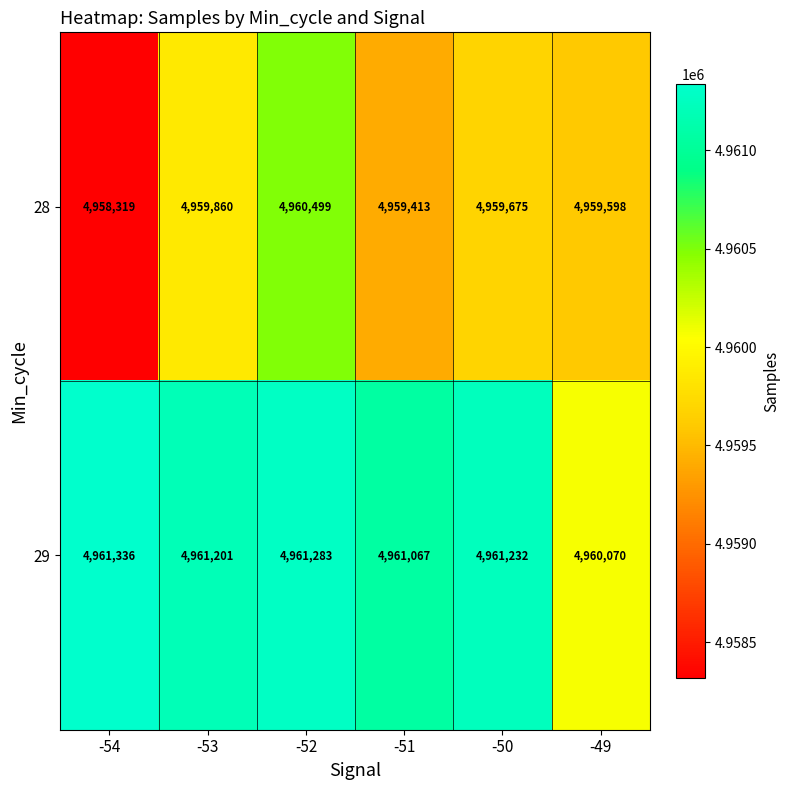

What is the greatest value displayed?

4961336